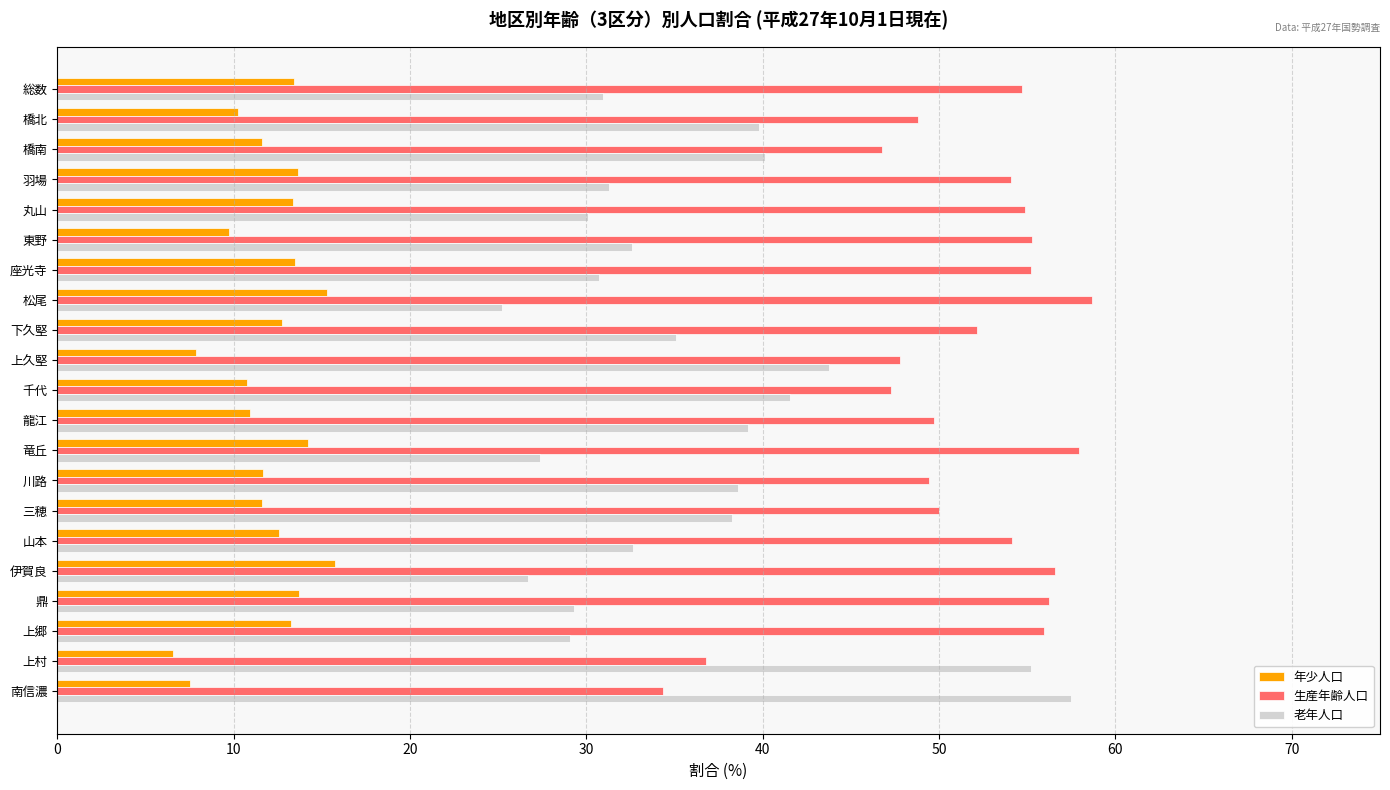

What is the approximate value of 年少人口 at 総数?

13.4